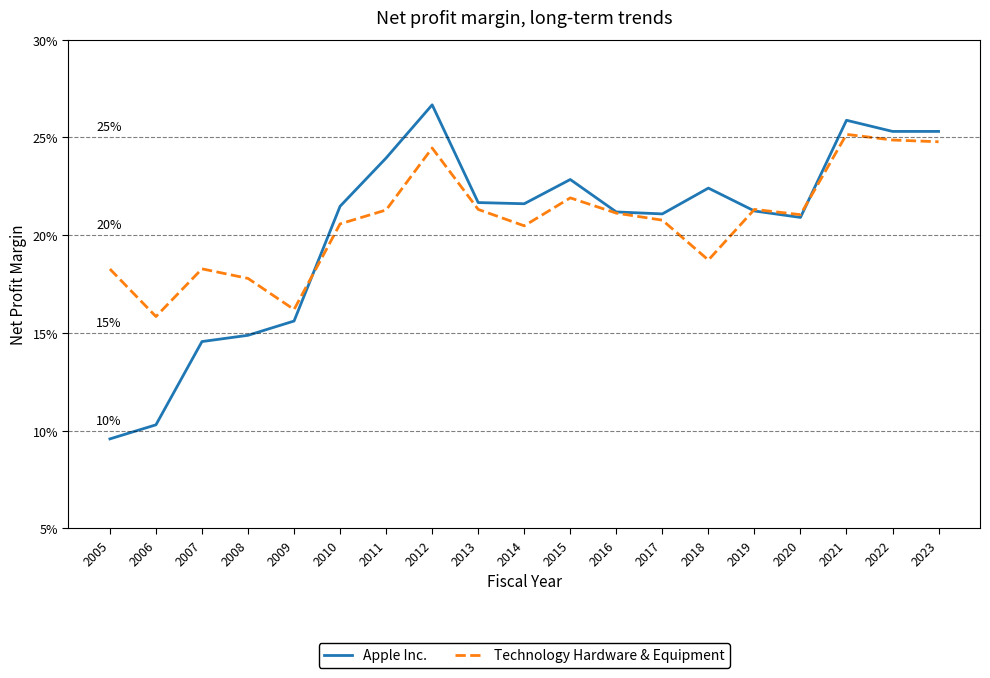

Which category has the lowest value across all series?

2005